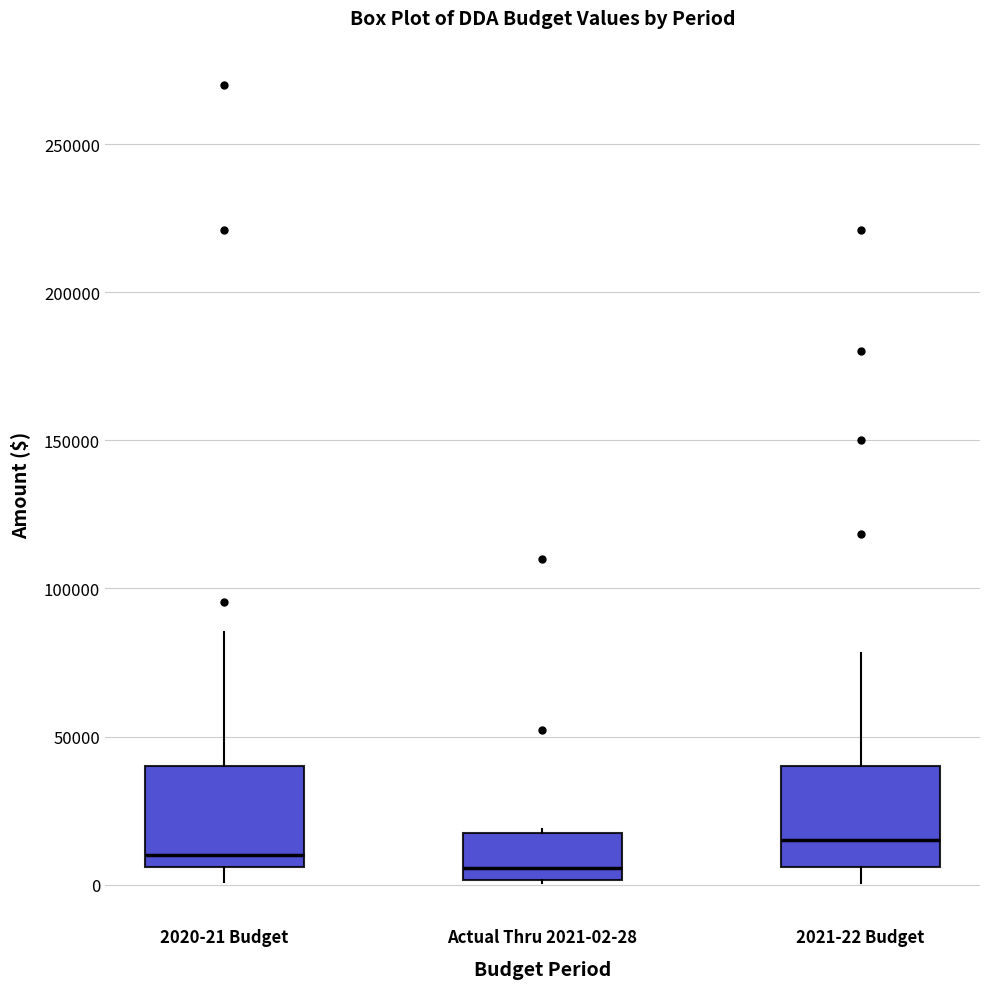

Where is the lower edge of the box for 2020-21 Budget on the y-axis? The values are not printed on the chart, so give them approximately, as read against the axis.

5000